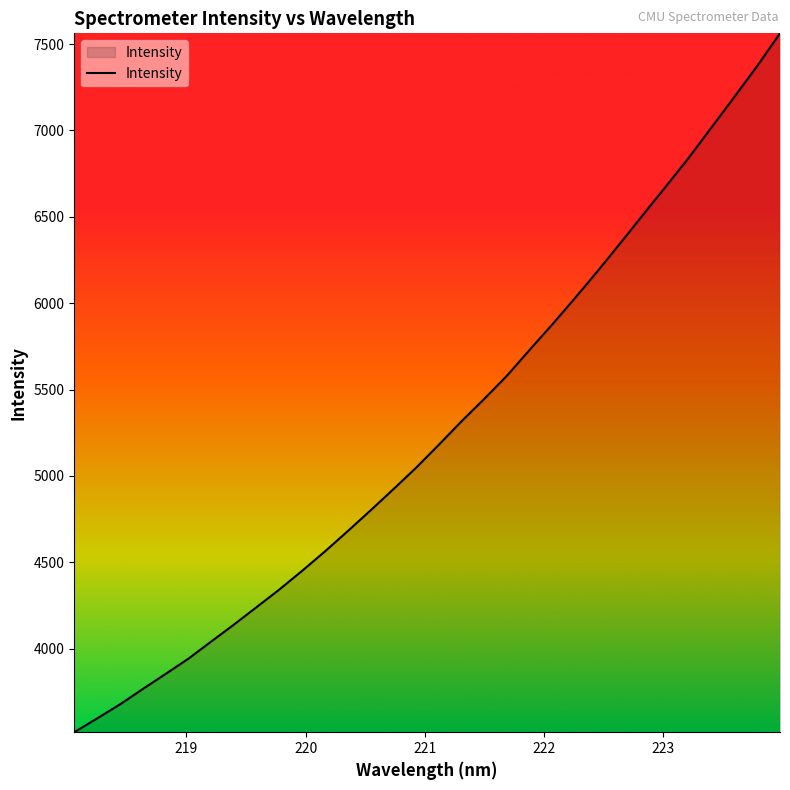

What is the greatest value displayed?

7561.8